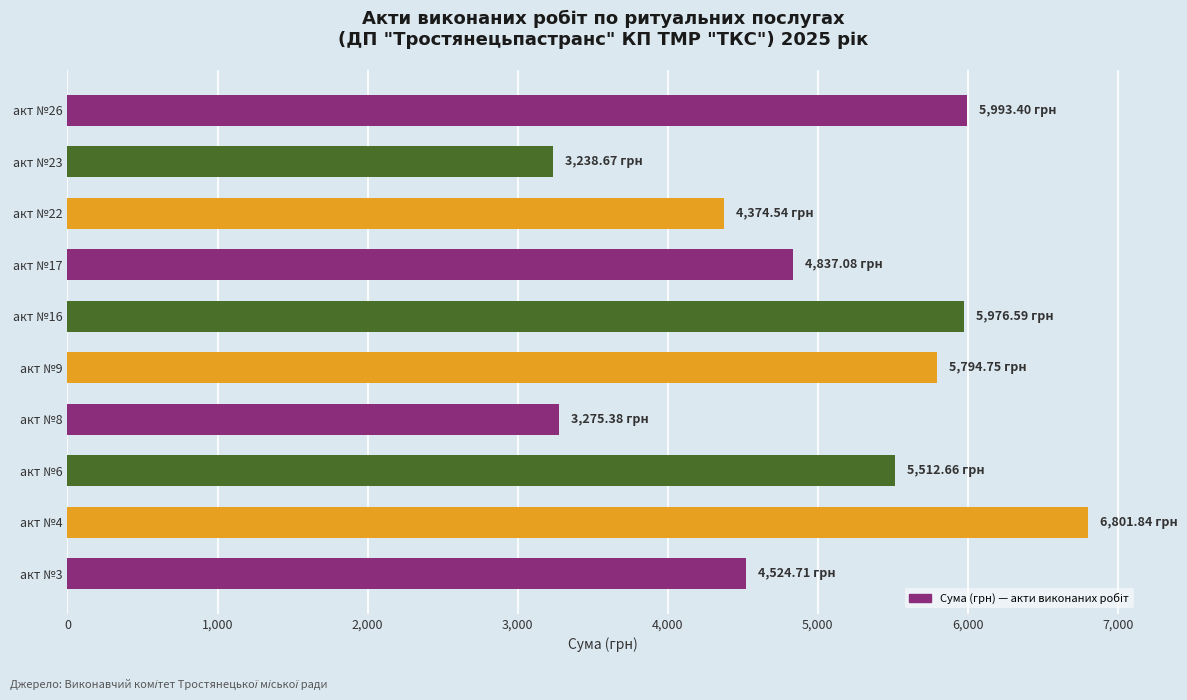

What is the difference between the values at акт №16 and акт №9?

181.8